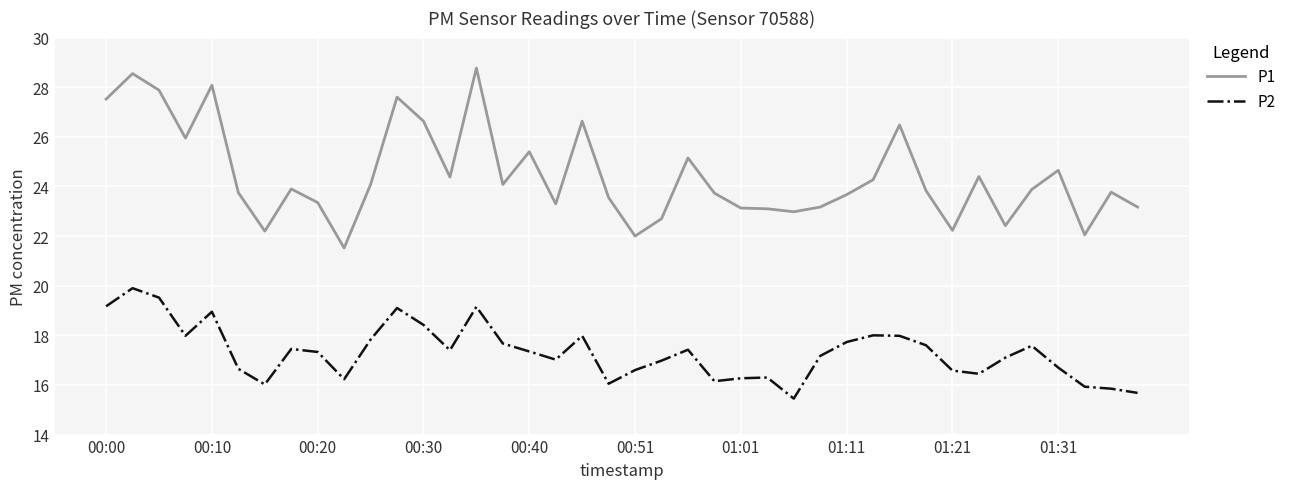

Which series has the largest total across all categories?

P1